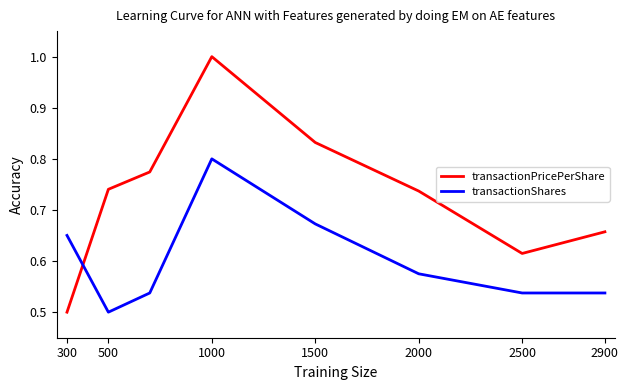

Which series ends up on top after the final intersection of transactionShares and transactionPricePerShare?

transactionPricePerShare